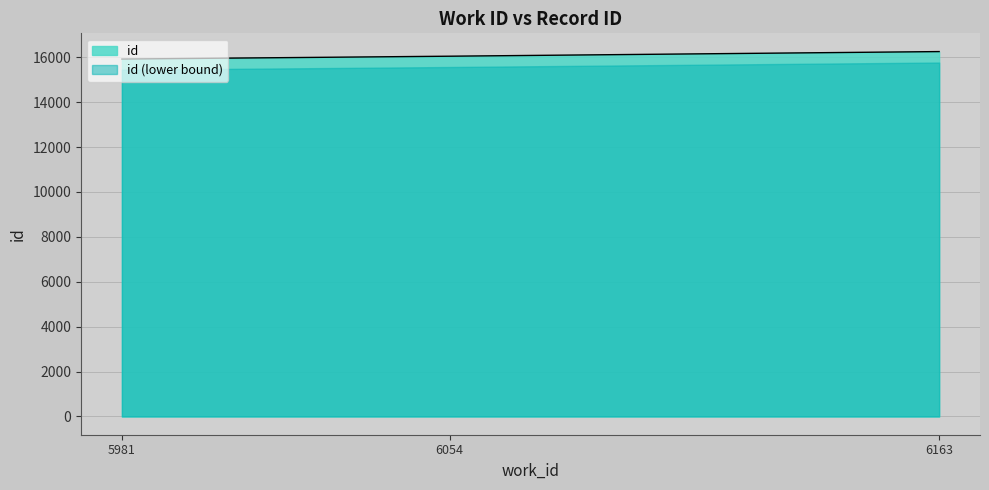

What is the change in value from 5981 to 6054?

+127